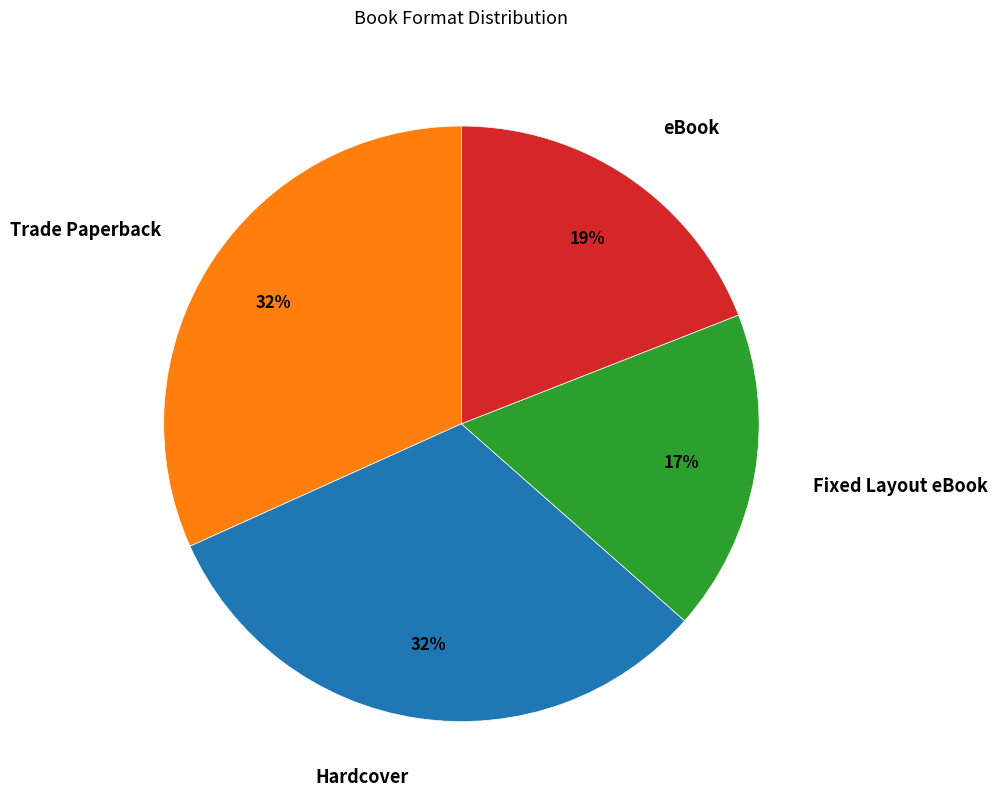

True or false: eBook accounts for 12% of the total.

False